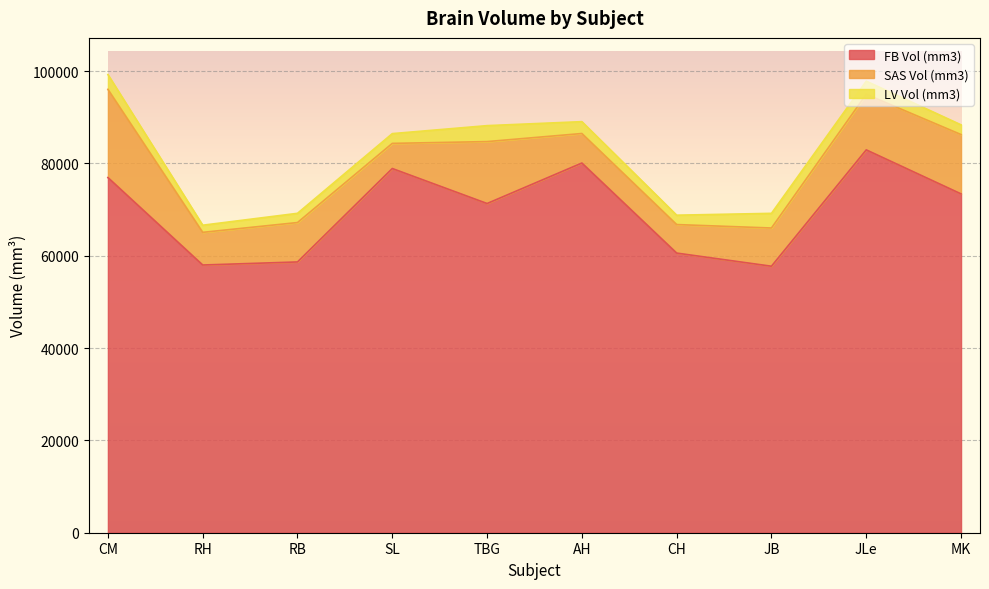

True or false: FB Vol (mm3) and LV Vol (mm3) cross at least once.

False